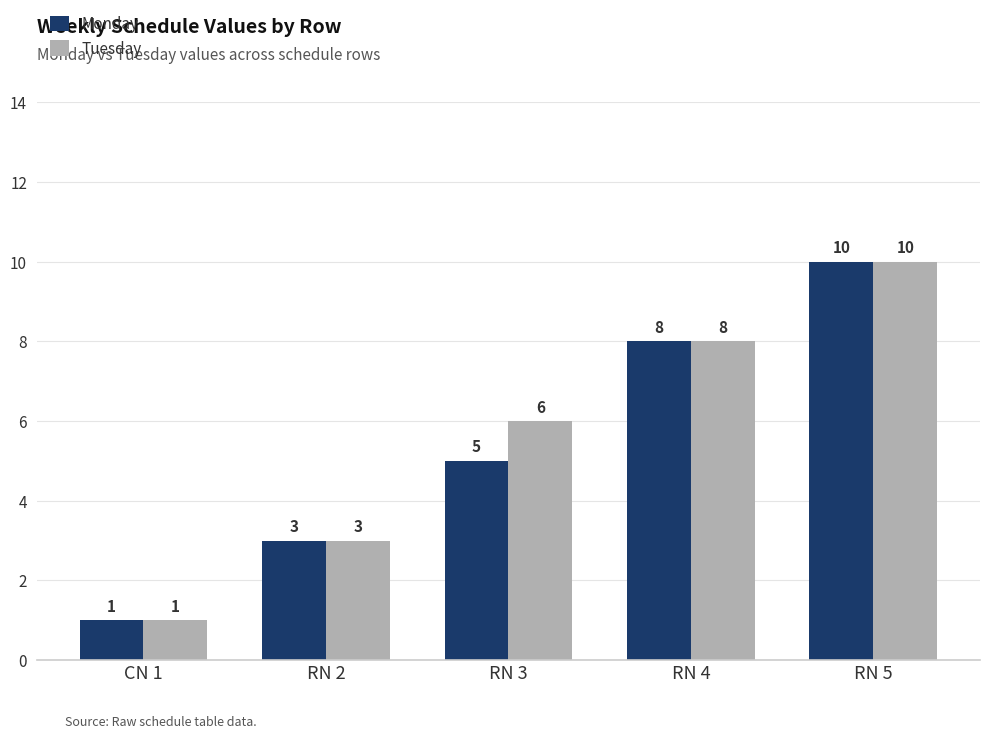

Read the Monday value at RN 4.

8